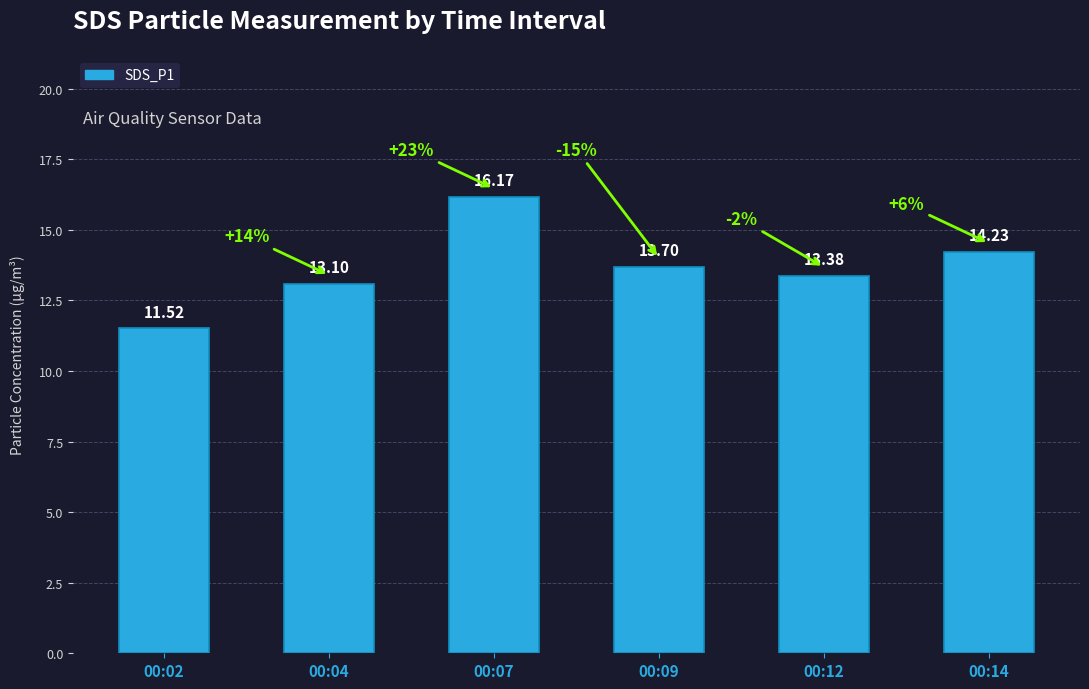

Reading left to right, transcribe all the data shown in this chart.

11.5	13.1	16.2	13.7	13.4	14.2